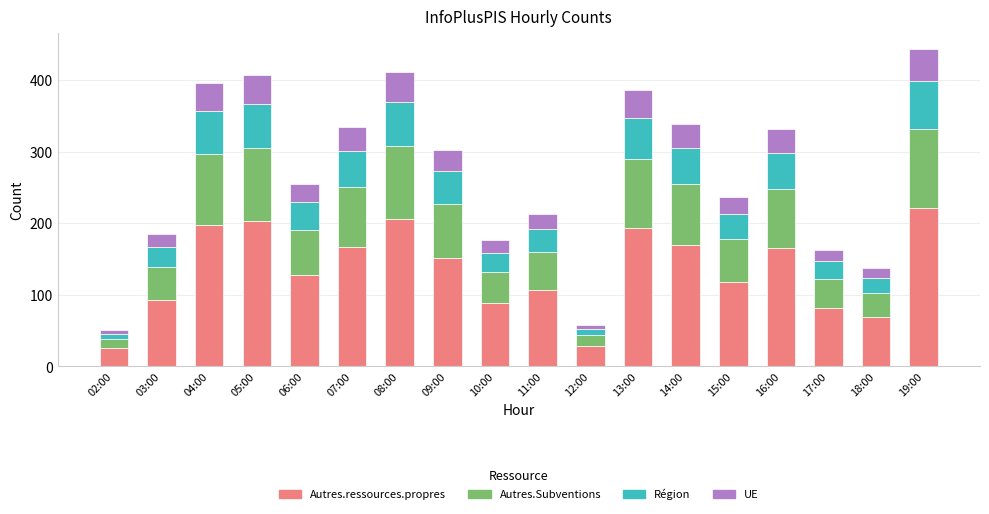

What is the minimum value for Autres.ressources.propres?

25.5